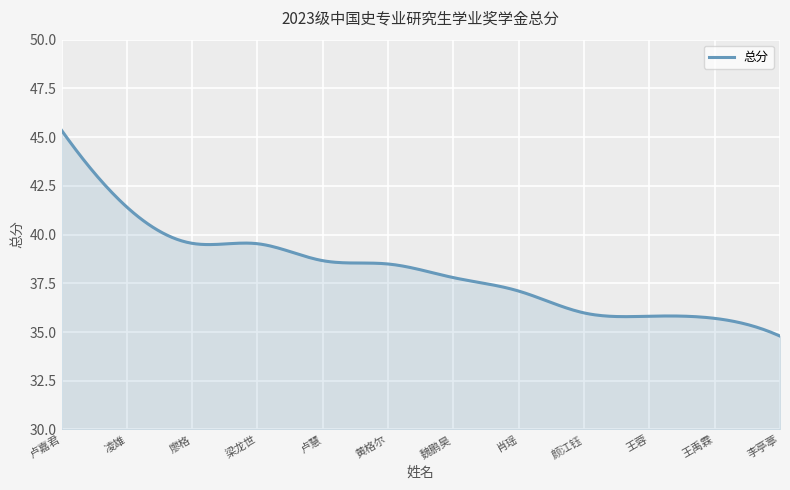

What is the smallest value displayed?

34.8